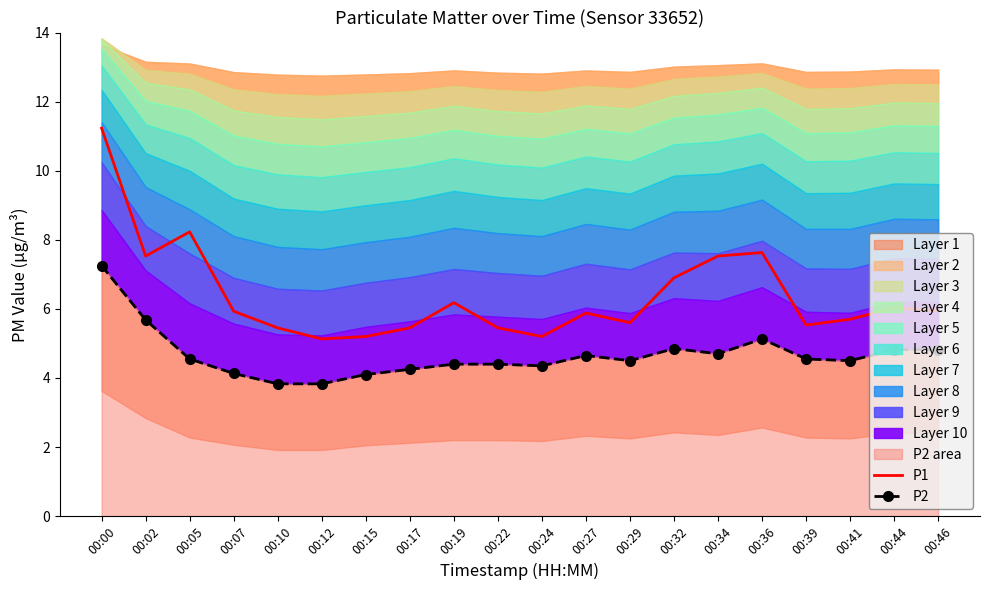

True or false: P1 and P2 cross at least once.

False